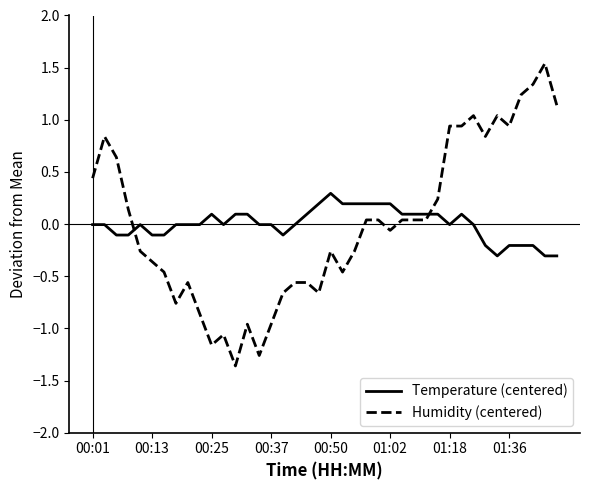

What is the difference between the maximum and minimum values in the Humidity (centered) series?

2.9